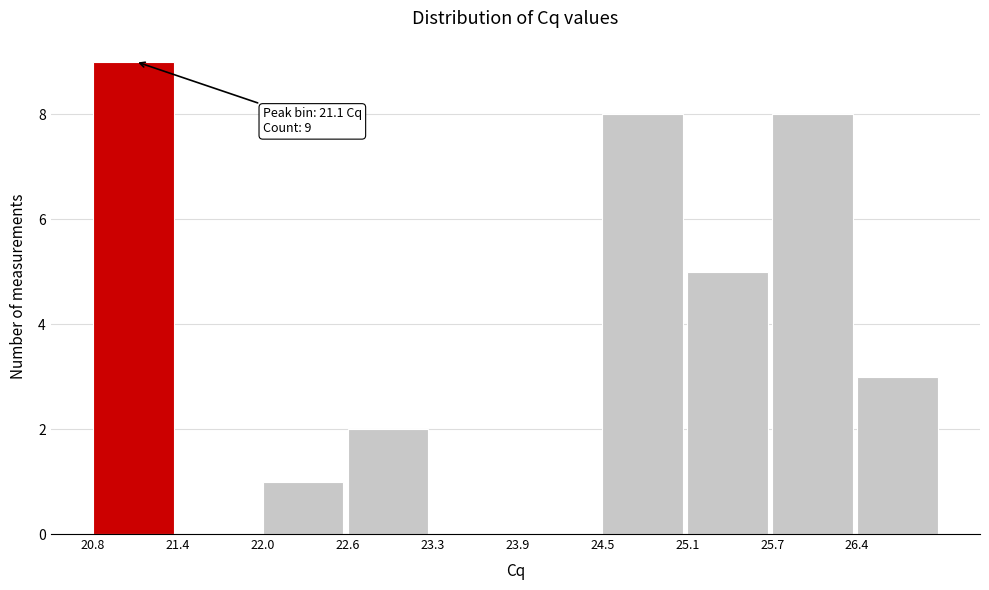

Which range on the x-axis has the tallest bar?

20.8 to 21.4